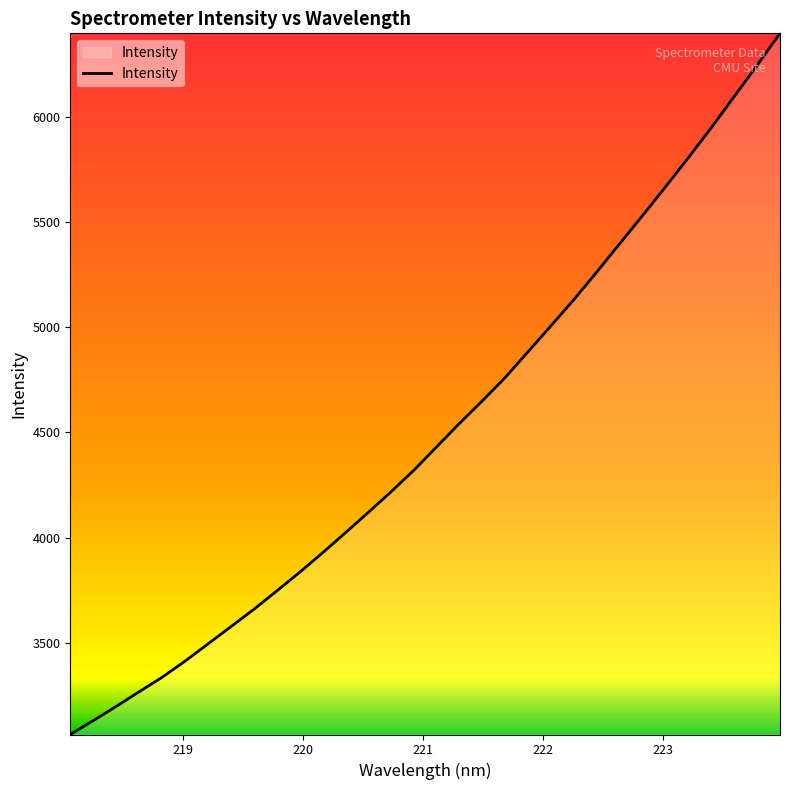

What is the greatest value displayed?

6396.4